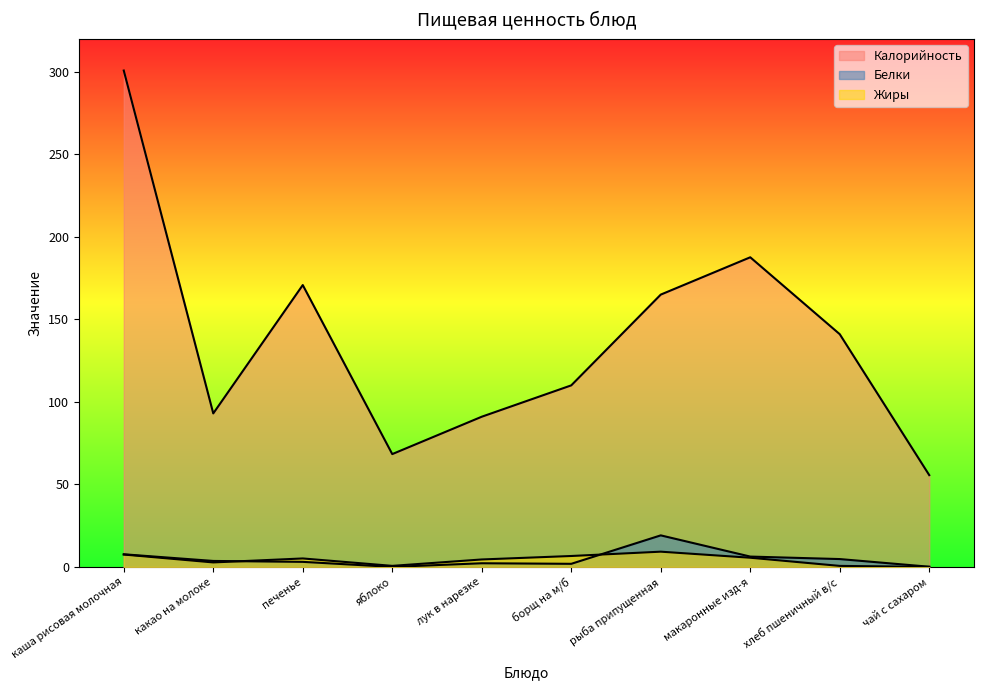

In Белки, how many points are lower than both neighbors (excluding endpoints)?

2